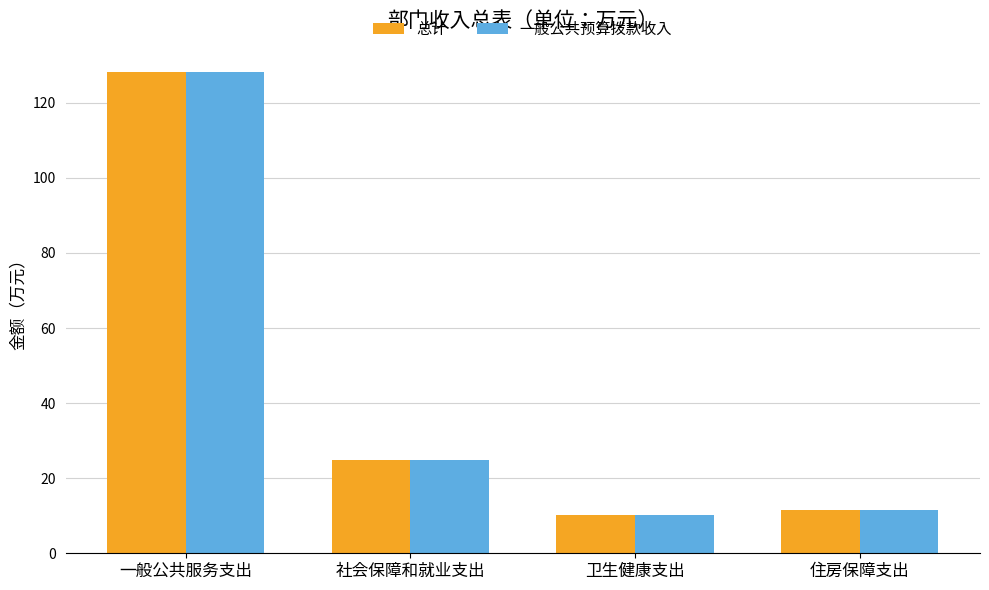

At which category is the sum across all series the highest?

一般公共服务支出